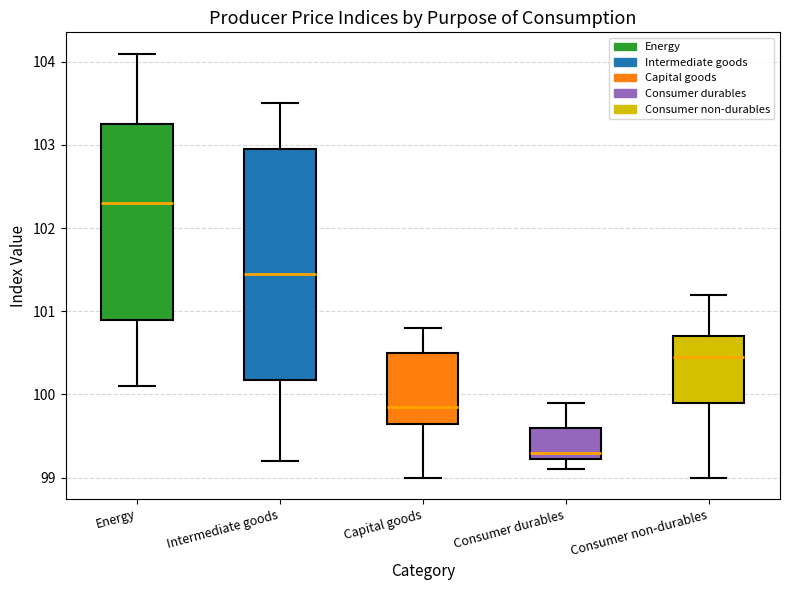

Reading left to right, transcribe this box plot: for each box, give where its median line is, the range the box spans, and where its two whiskers end, as read against the y-axis. The values are not printed on the chart, so give them approximately, as read against the axis.

Energy: median 102.3, box 100.9 to 103.3, whiskers 100.1 to 104.1
Intermediate goods: median 101.5, box 100.2 to 103.0, whiskers 99.2 to 103.5
Capital goods: median 99.9, box 99.7 to 100.5, whiskers 99.0 to 100.8
Consumer durables: median 99.3, box 99.2 to 99.6, whiskers 99.1 to 99.9
Consumer non-durables: median 100.5, box 99.9 to 100.7, whiskers 99.0 to 101.2